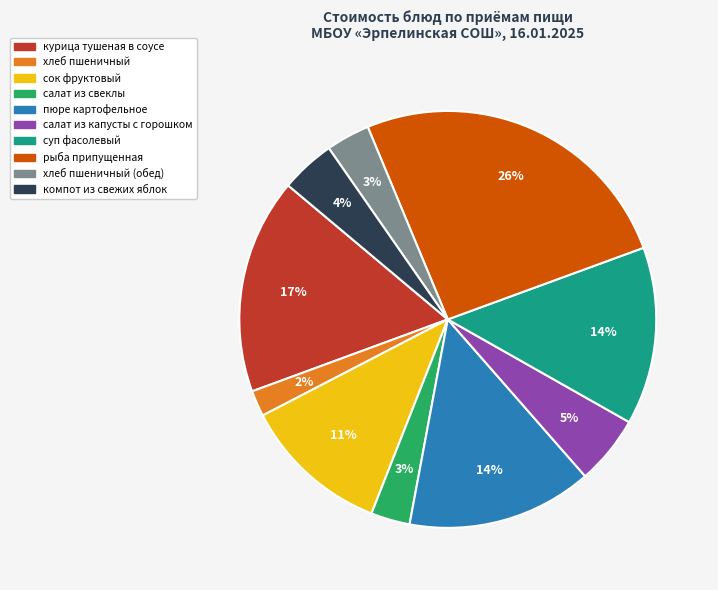

Is there any slice that represents more than half of the pie?

No